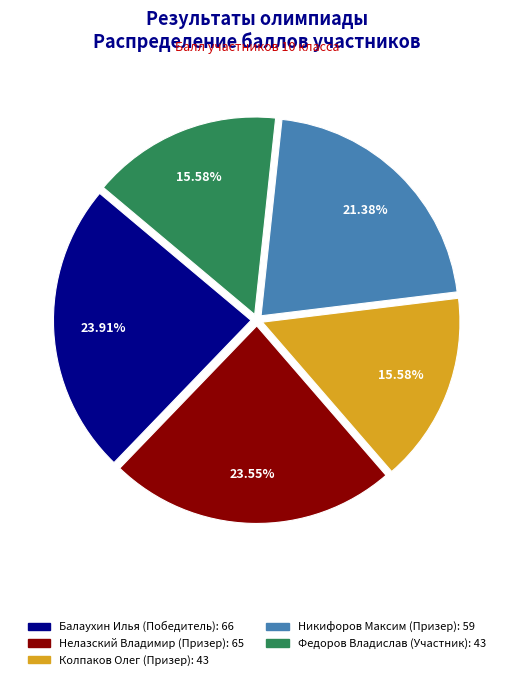

What percentage is the Балаухин Илья (Победитель) slice, to the nearest percent?

24%